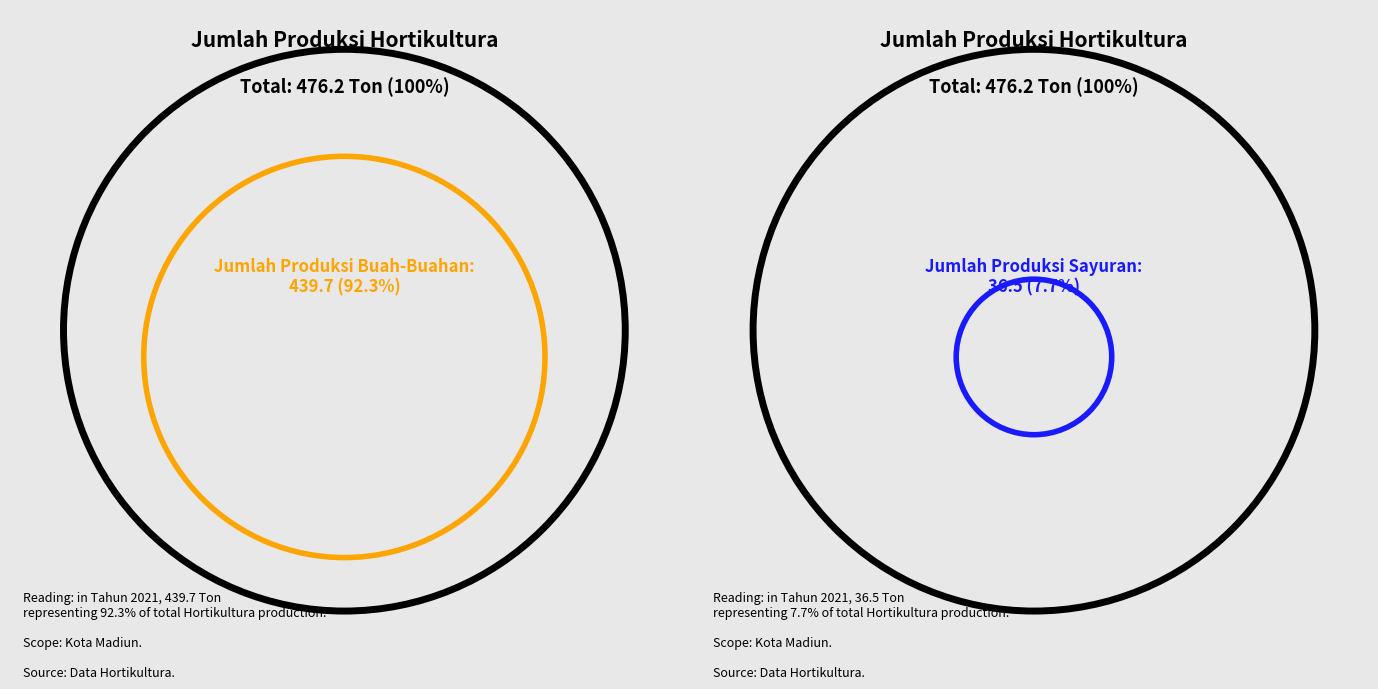

Is it true that Jumlah Produksi Sayuran (Ton) is 22% of the pie?

False